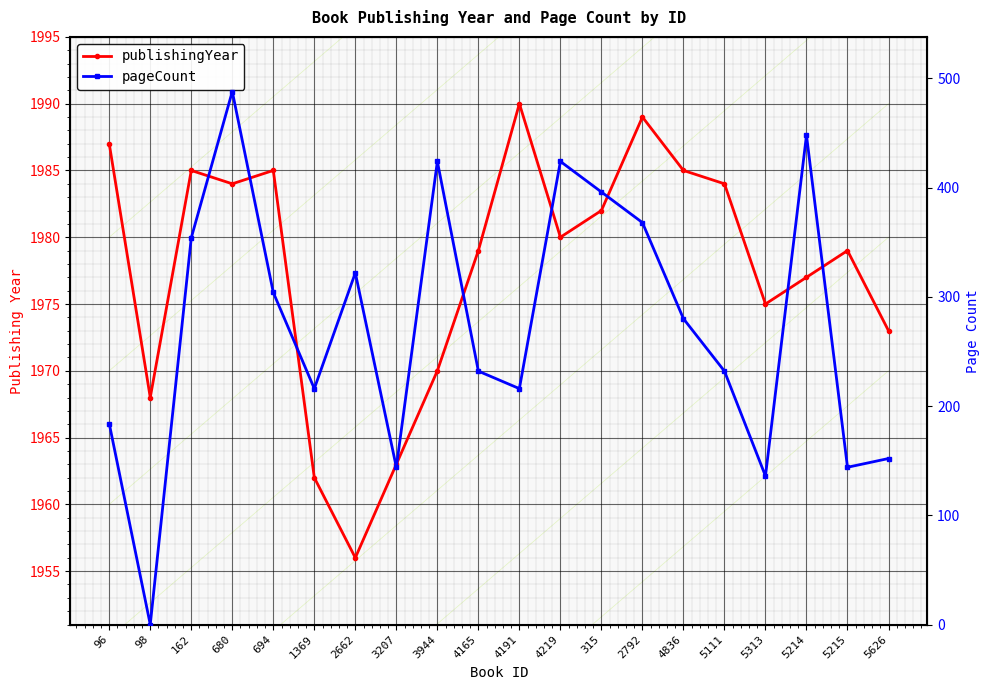

The publishingYear series shows 1956 at 2662. True or false?

True